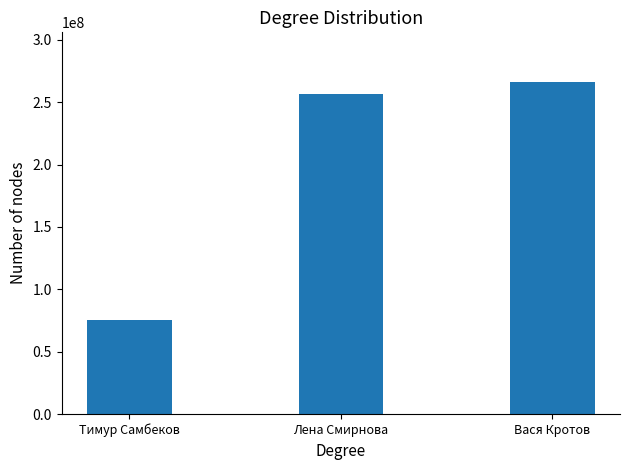

Rank the categories by value from lowest to highest.

Тимур Самбеков, Лена Смирнова, Вася Кротов